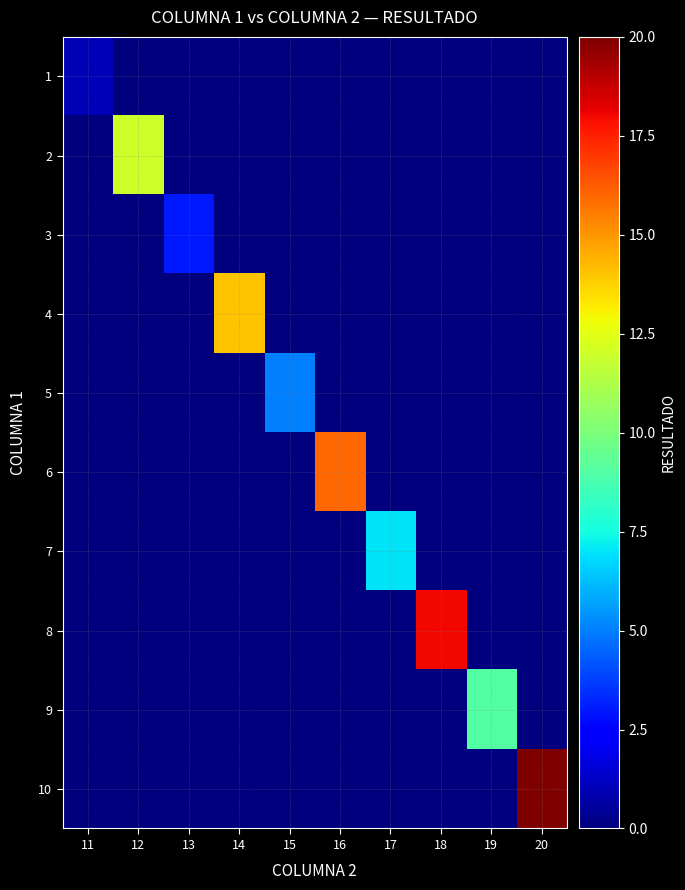

How many categories are shown in the chart?

10